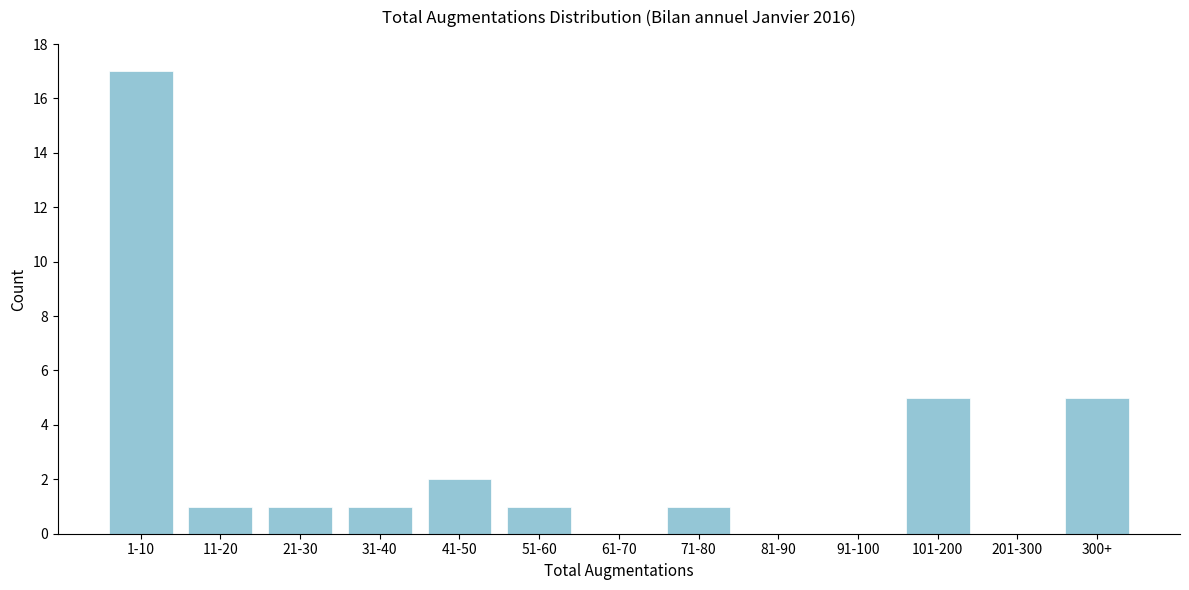

Reading left to right, what are all the values shown in this chart?

1-10=17	11-20=1	21-30=1	31-40=1	41-50=2	51-60=1	61-70=0	71-80=1	81-90=0	91-100=0	101-200=5	201-300=0	300+=5